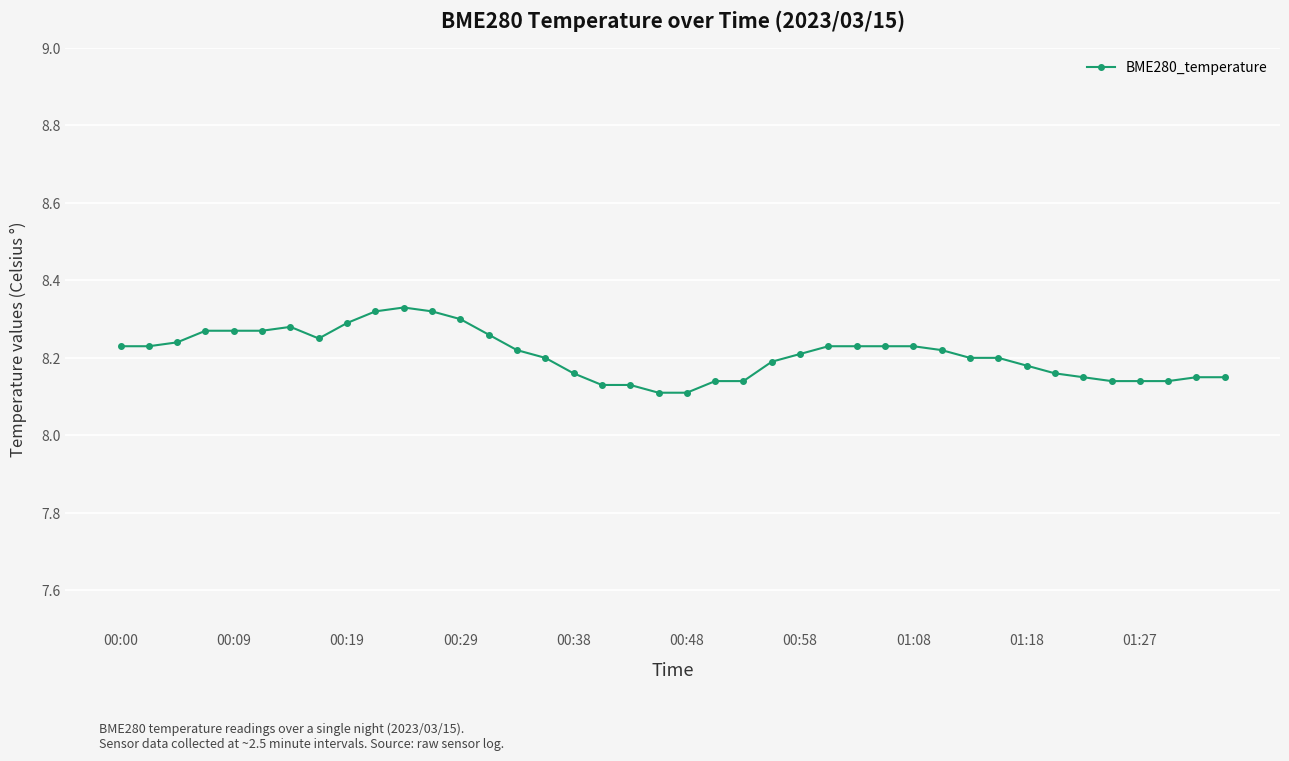

What is the sum of all values?

328.4